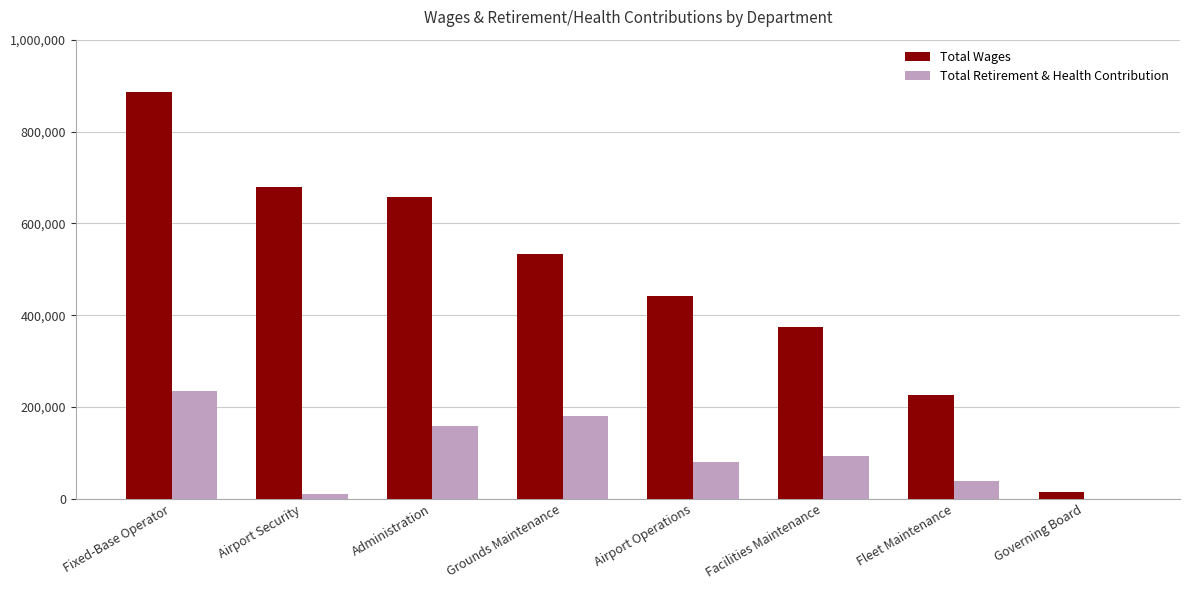

Is the value of Total Retirement & Health Contribution at Airport Operations greater than the value of Total Wages at Airport Operations?

No